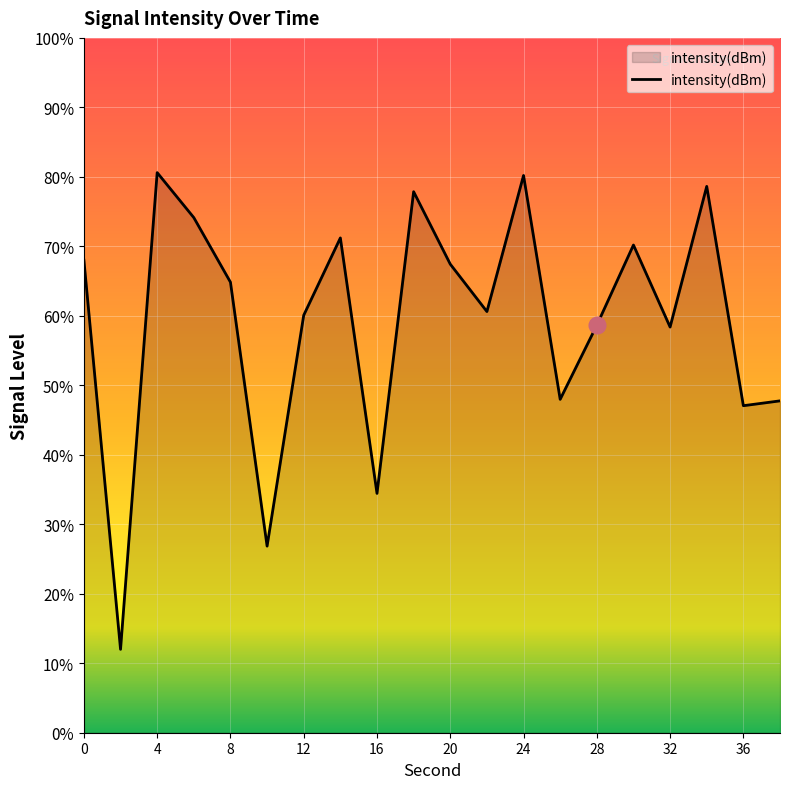

Where is the data nearest to the value -126?

36